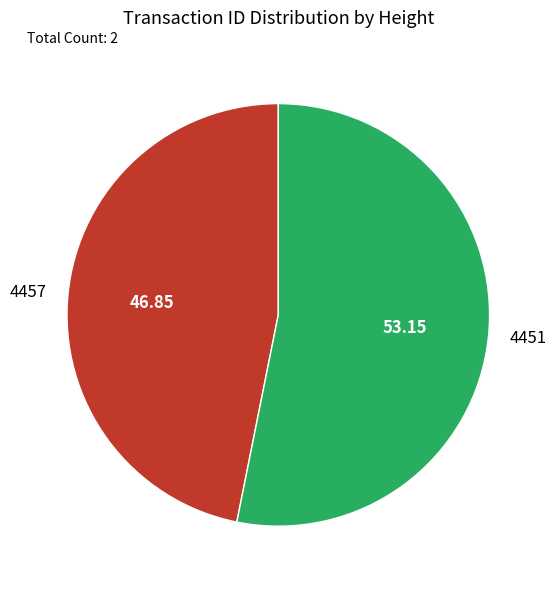

Is there a majority slice in this chart?

Yes